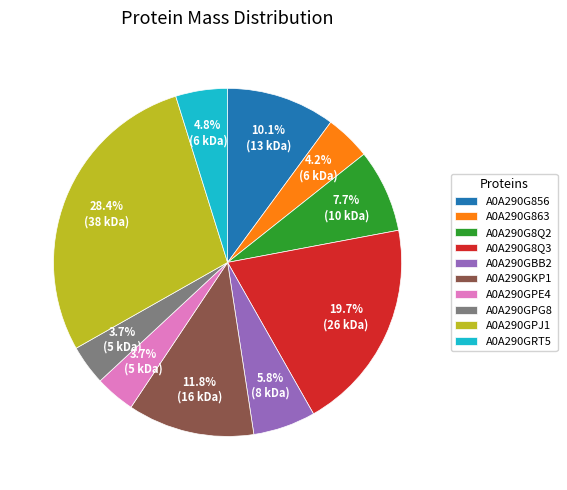

How many slices are in this pie chart?

10